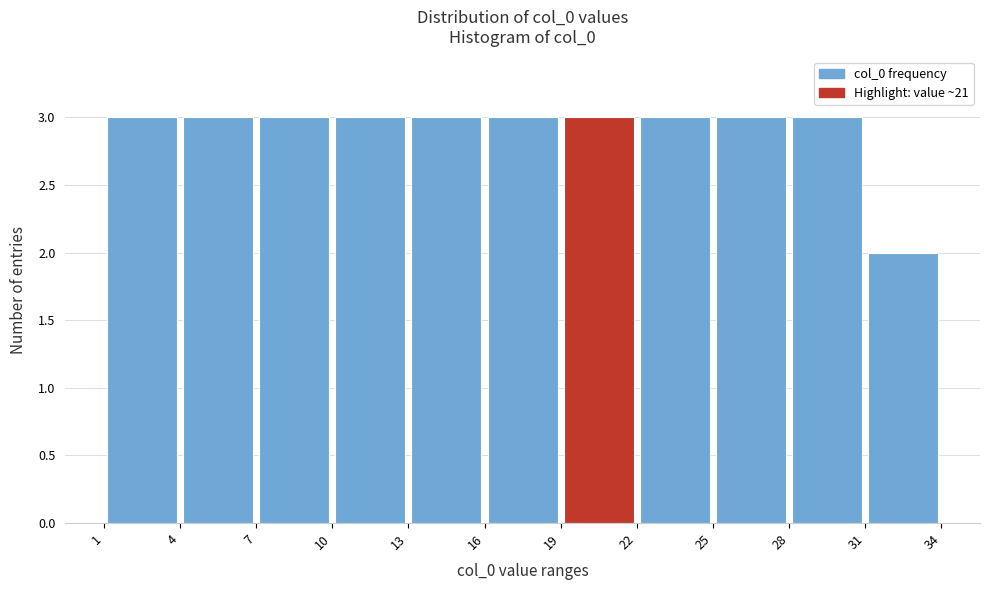

Reading left to right, list every bar in this chart as the range it spans on the x-axis followed by its height. The values are not printed on the chart, so give them approximately, as read against the axis.

1 to 4: 3
4 to 7: 3
7 to 10: 3
10 to 13: 3
13 to 16: 3
16 to 19: 3
19 to 22: 3
22 to 25: 3
25 to 28: 3
28 to 31: 3
31 to 34: 2